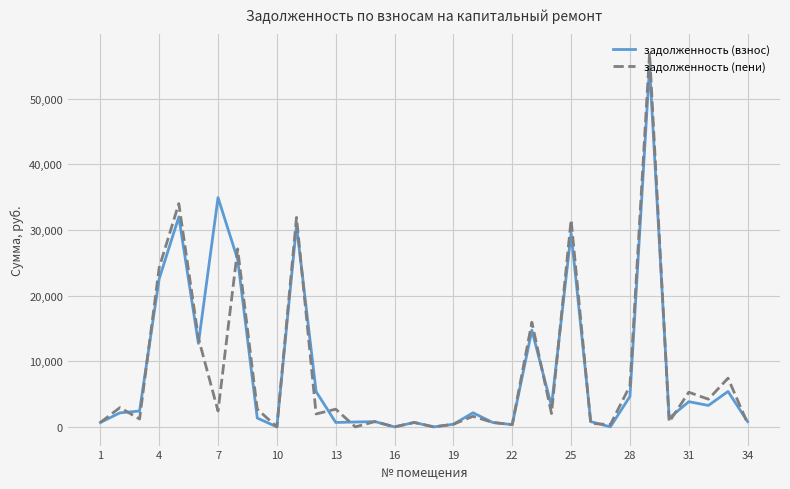

Which series has the largest range (max minus min)?

задолженность (пени)